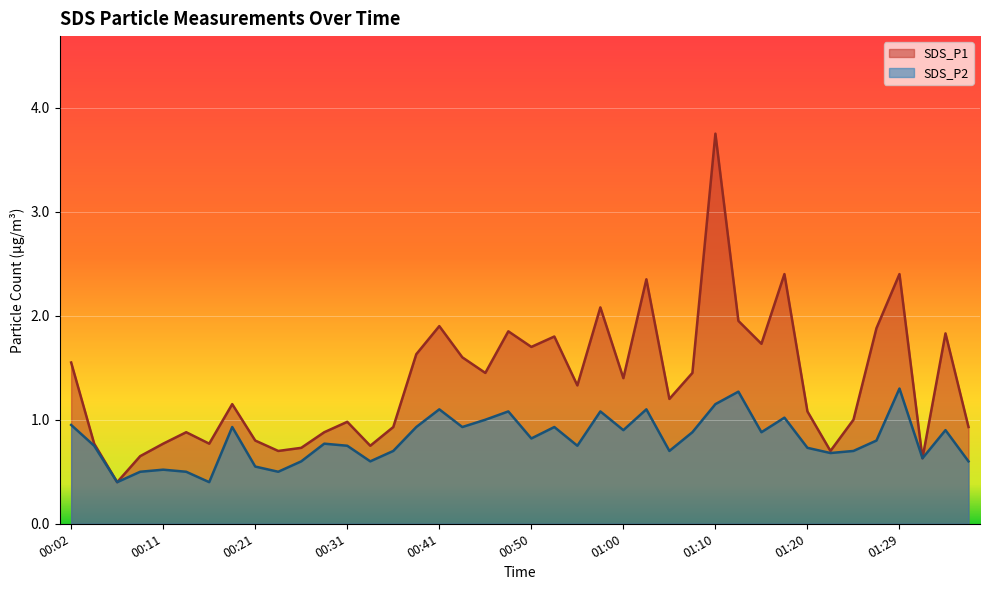

True or false: SDS_P2 and SDS_P1 cross at least once.

False